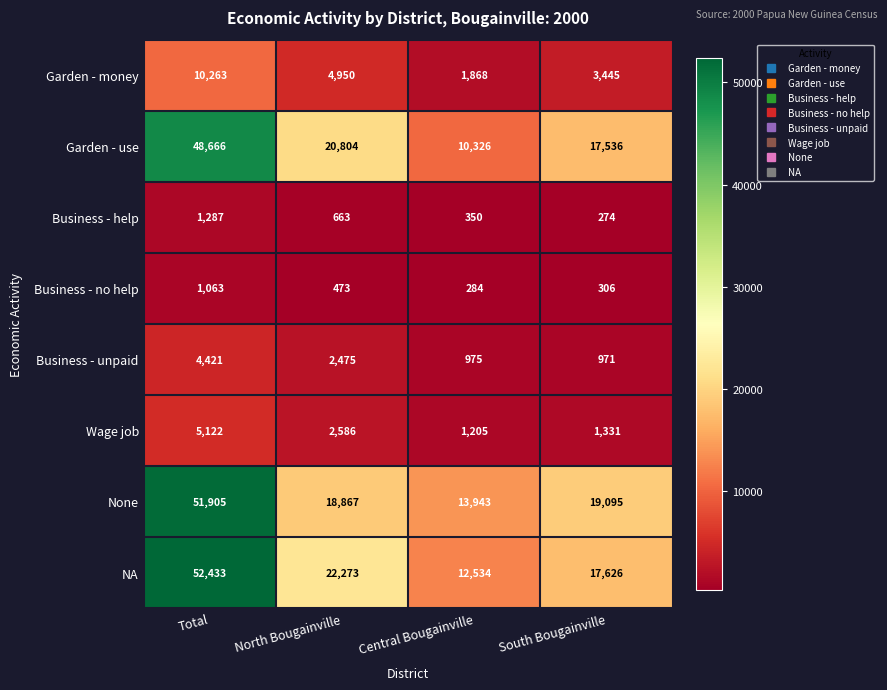

Which series has the largest total across all categories?

NA